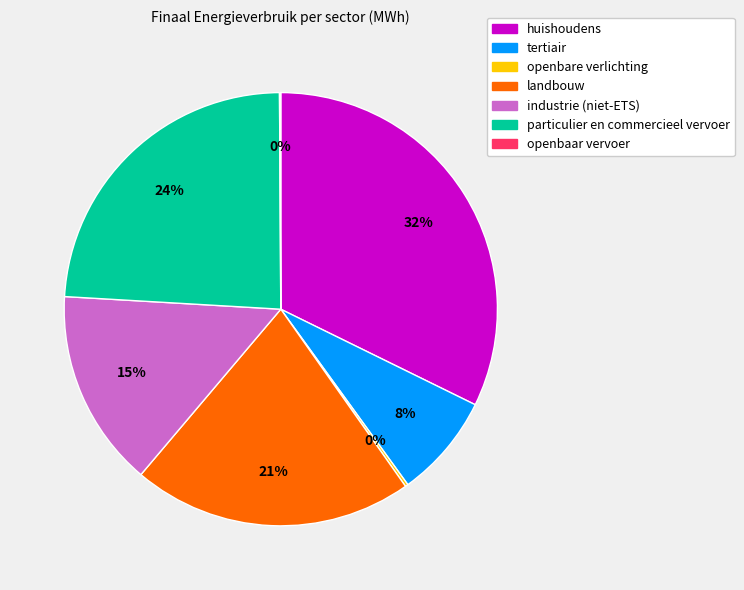

Which category has the biggest portion of the pie?

huishoudens